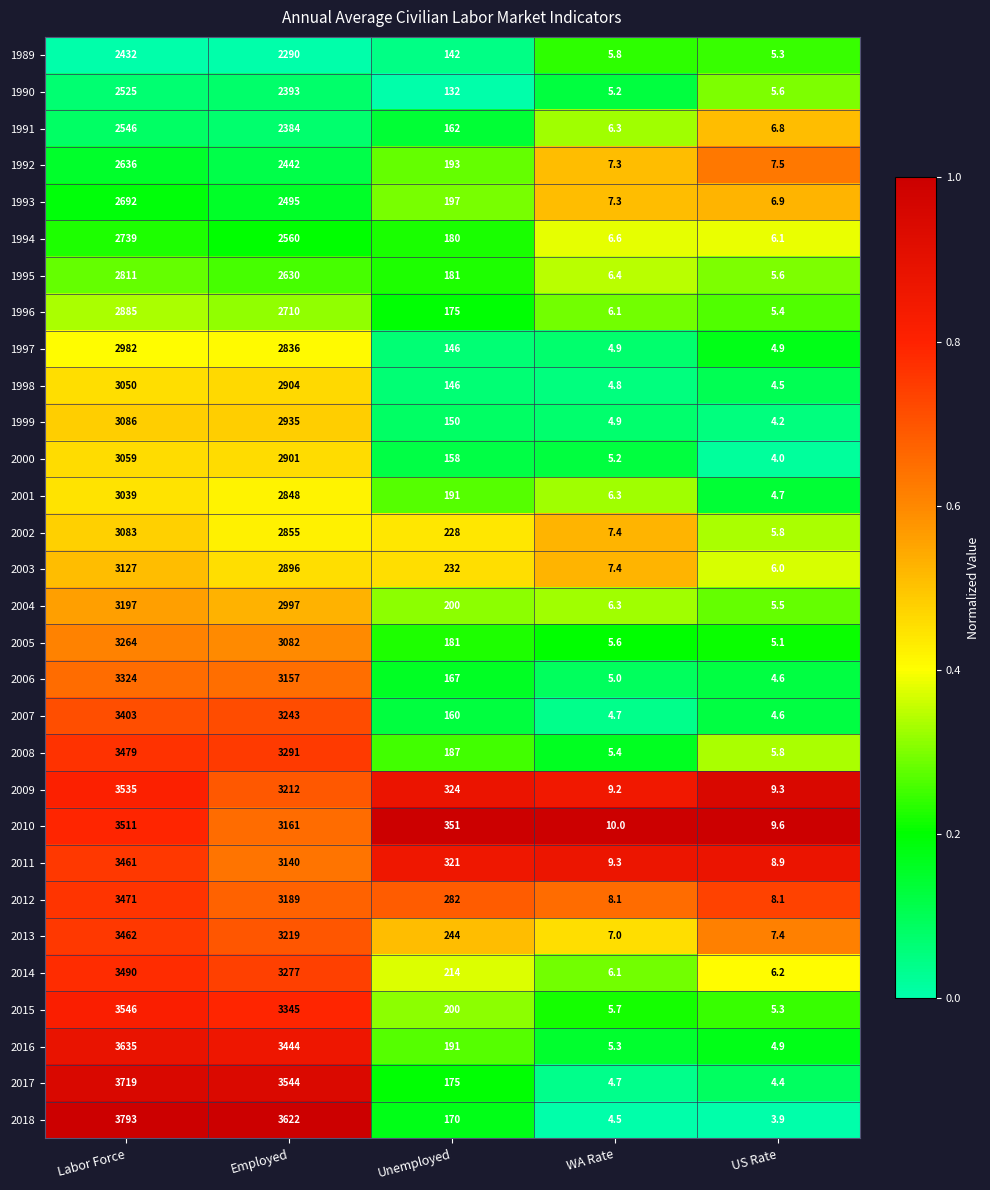

What is the difference between the 2008 values at WA Rate and US Rate?

0.4